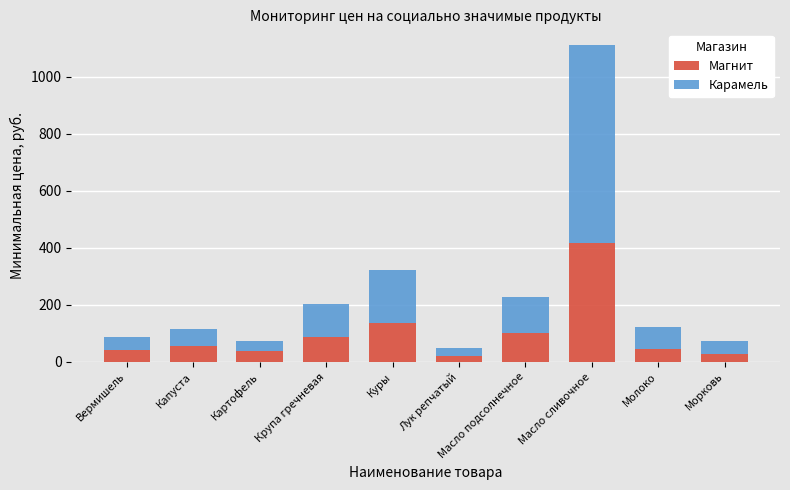

Are the bars horizontal?

No